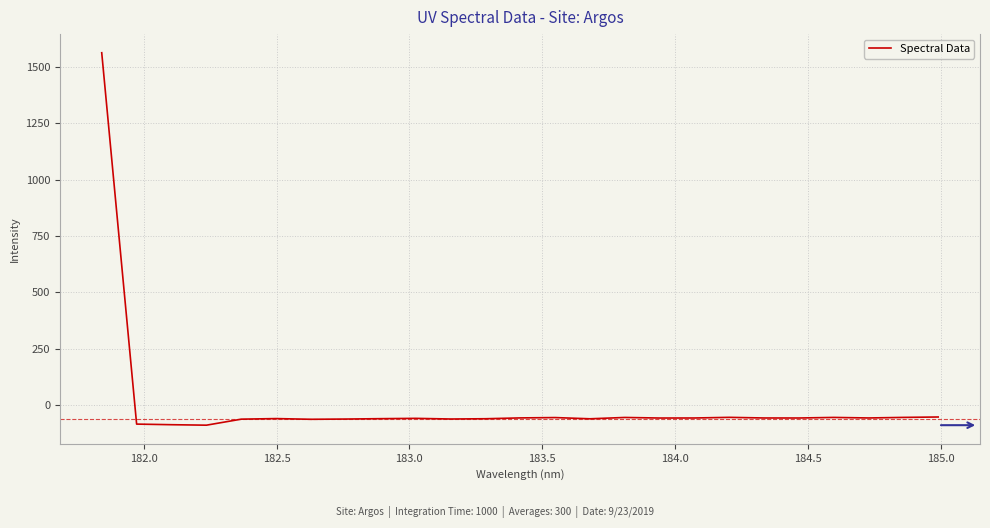

How many values are above zero?

1